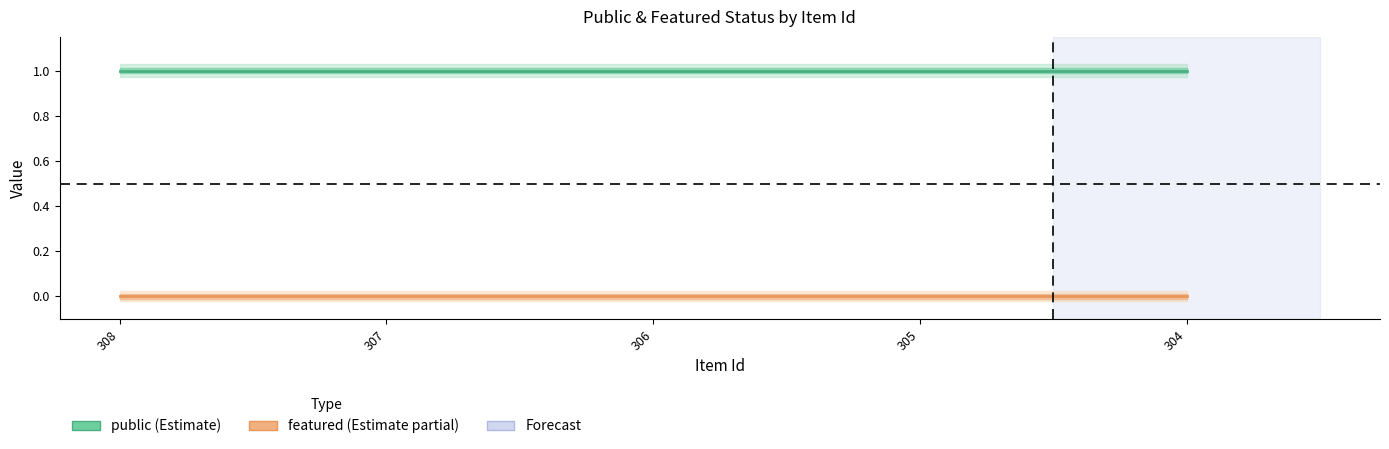

Reading right to left, what are all the values shown in this chart?

public: 1	1	1	1	1
featured: 0	0	0	0	0